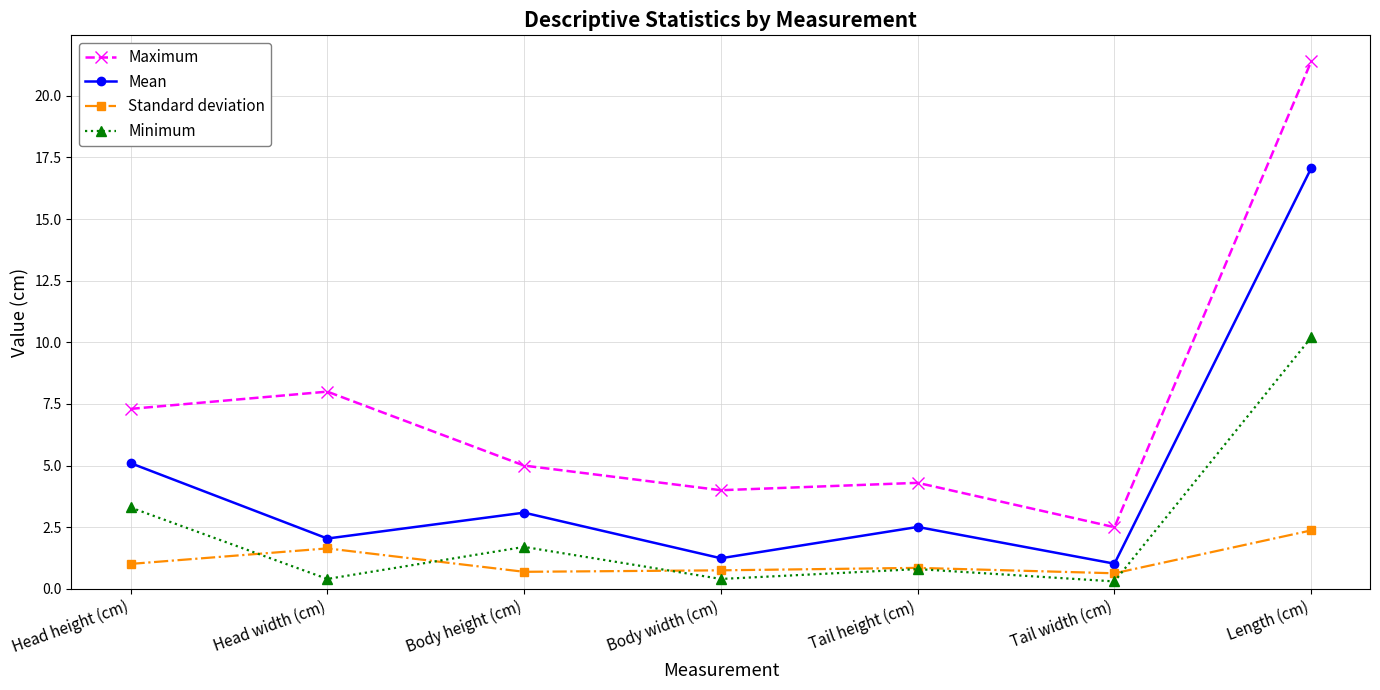

What is the sum of all Mean values?

32.1